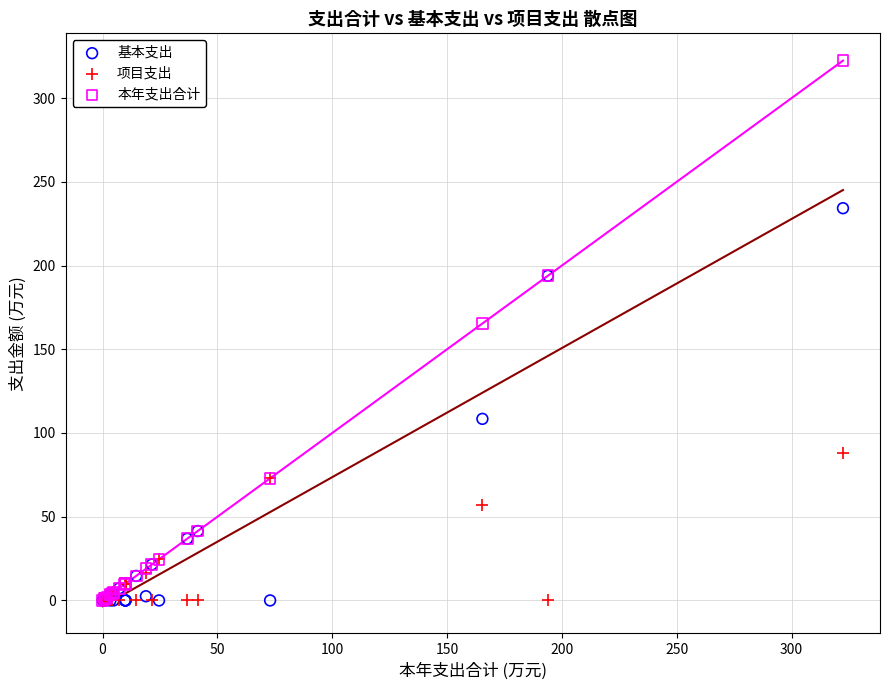

In the 本年支出合计 series, what Y value is closest to 161?

165.4